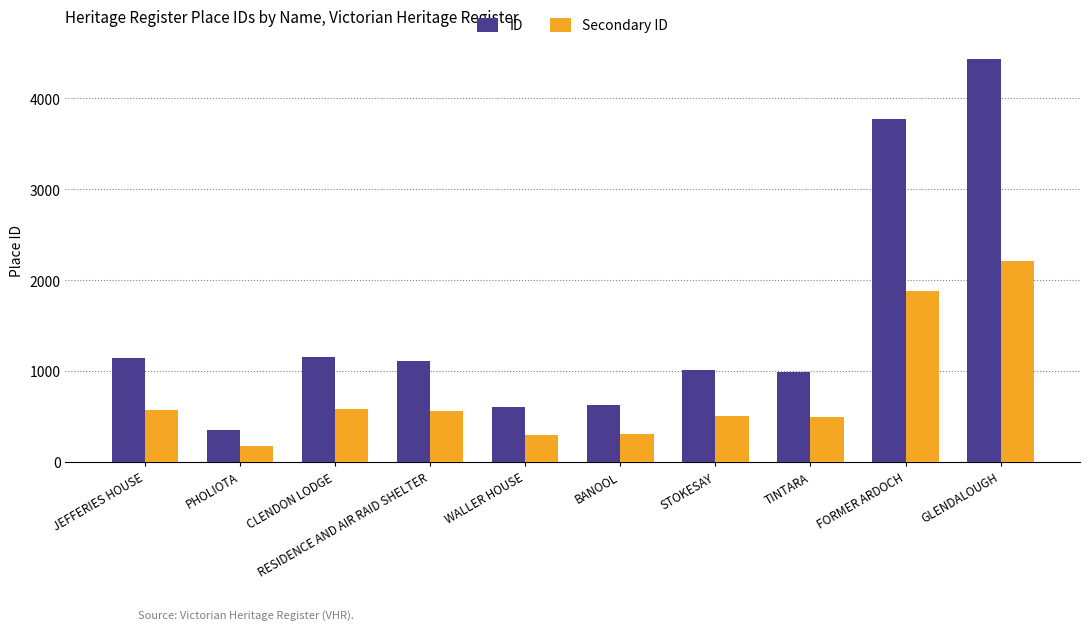

Read the Secondary ID value at TINTARA.

494